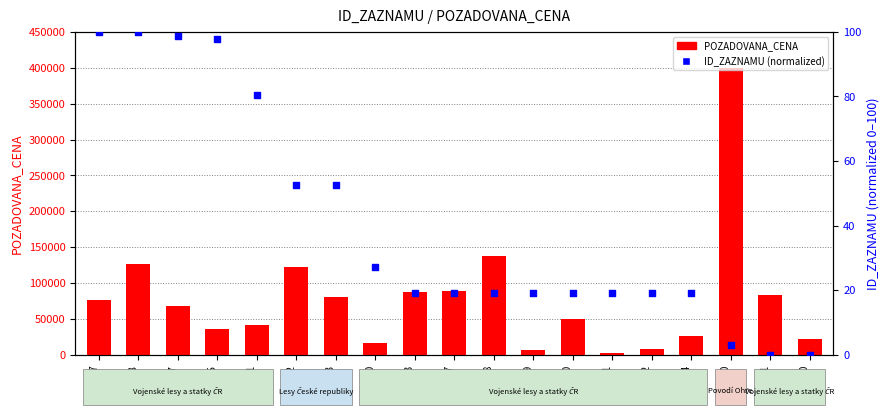

What is the total value across all series at 87869?

7019.2